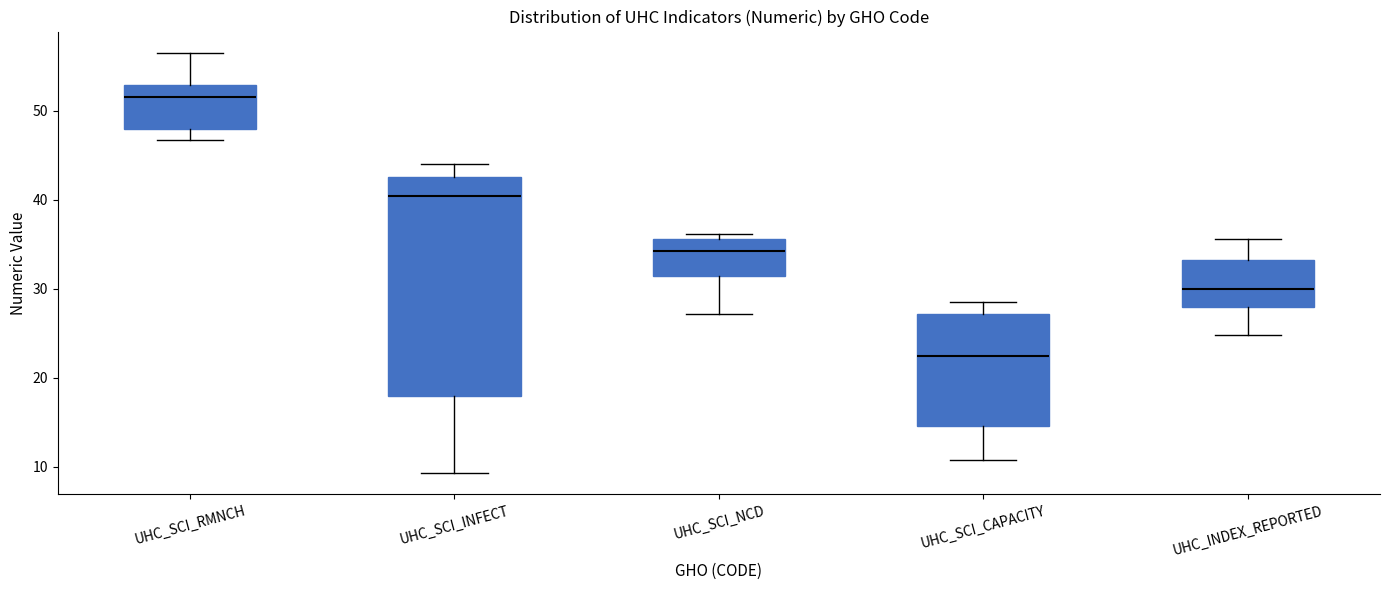

Where is the lower edge of the box for UHC_SCI_NCD on the y-axis? The values are not printed on the chart, so give them approximately, as read against the axis.

31